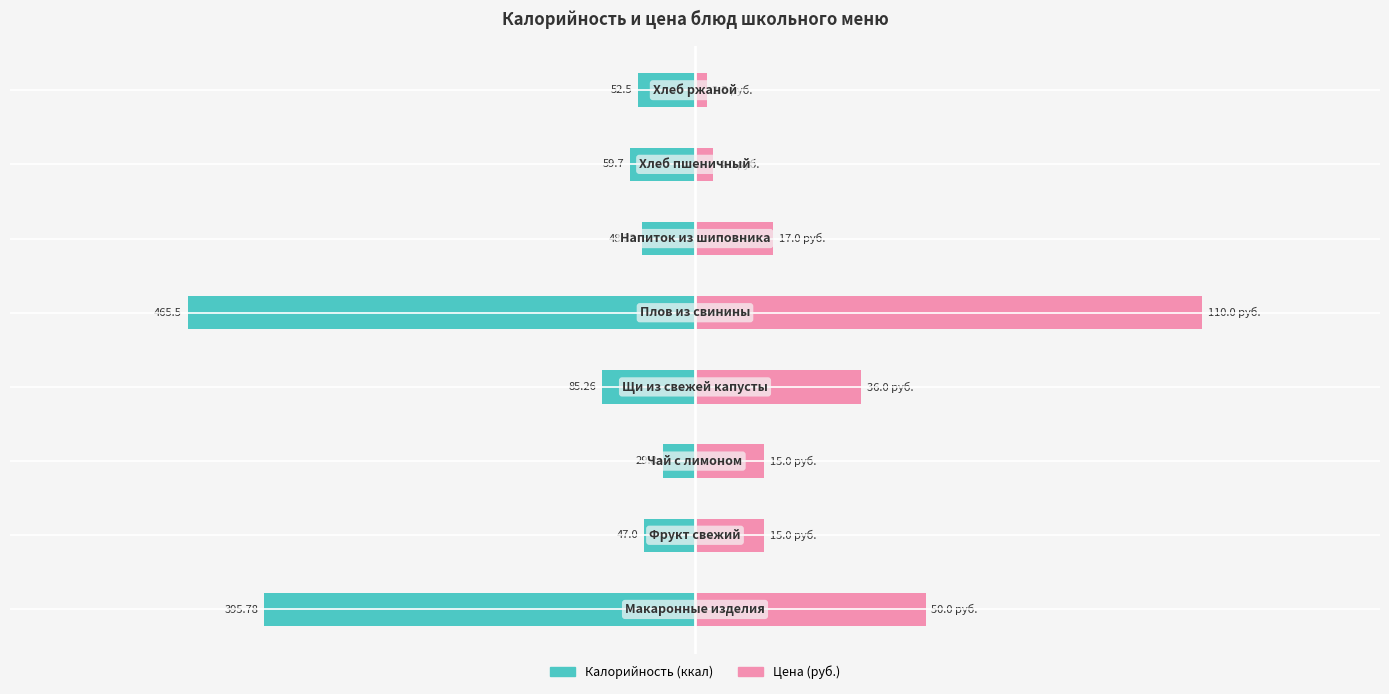

Reading left to right, what are all the values shown in this chart?

Калорийность (ккал): −800=-395.8	−600=-47.0	−400=-29.8	−200=-85.3	0=-465.5	200=-48.3	400=-59.7	600=-52.5
Цена (руб.): −800=211.6	−600=63.5	−400=63.5	−200=152.3	0=465.5	200=71.9	400=16.9	600=10.6